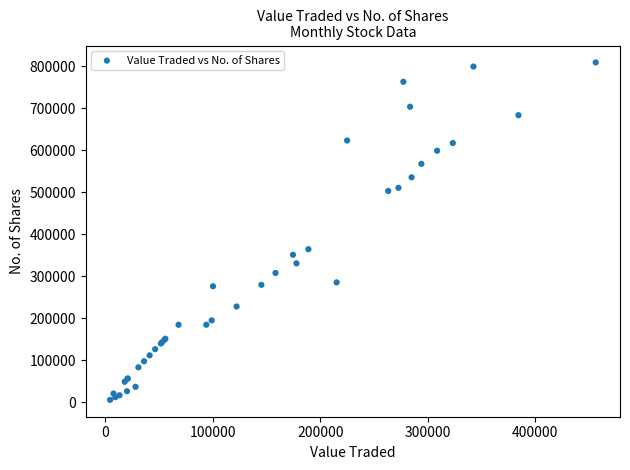

What Y value in the scatter plot is closest to 407198?

364185